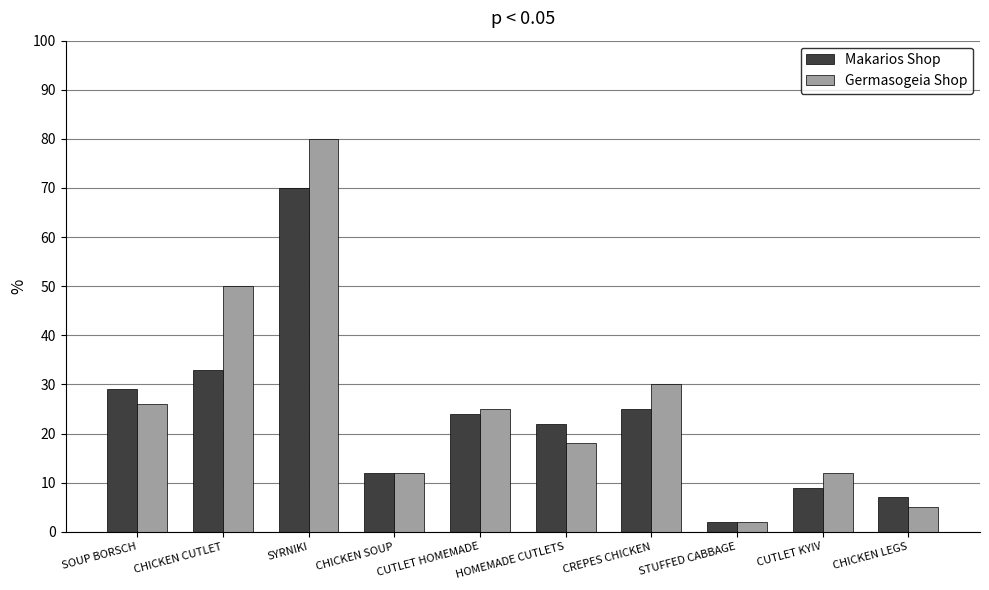

The Germasogeia Shop series shows 29 at HOMEMADE CUTLETS. True or false?

False